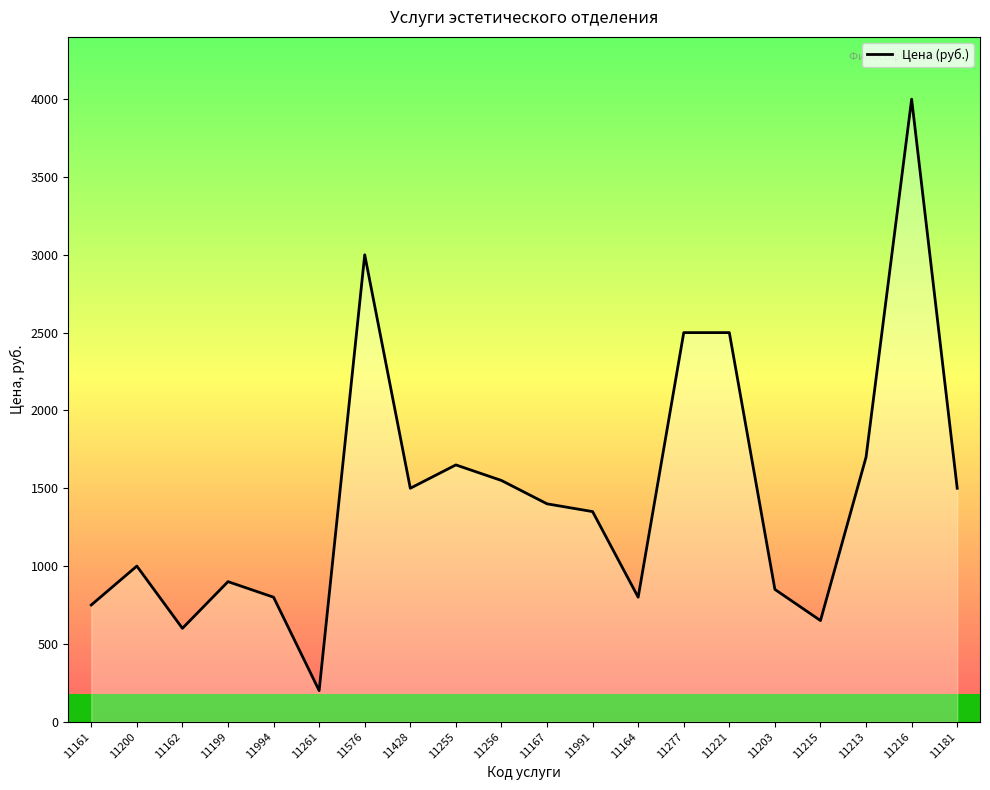

Reading left to right, transcribe all the data shown in this chart.

750	1000	600	900	800	200	3000	1500	1650	1550	1400	1350	800	2500	2500	850	650	1700	4000	1500